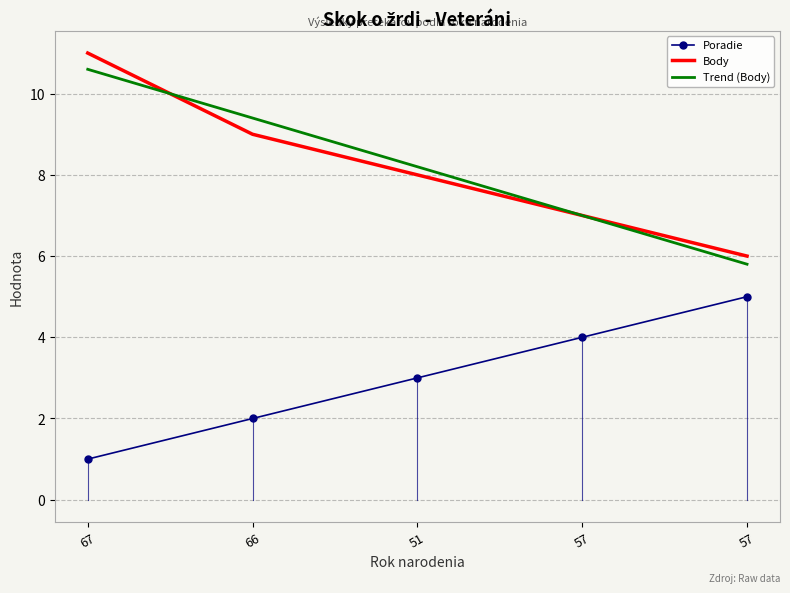

What value does the Trend (Body) series have at 57?

7.0